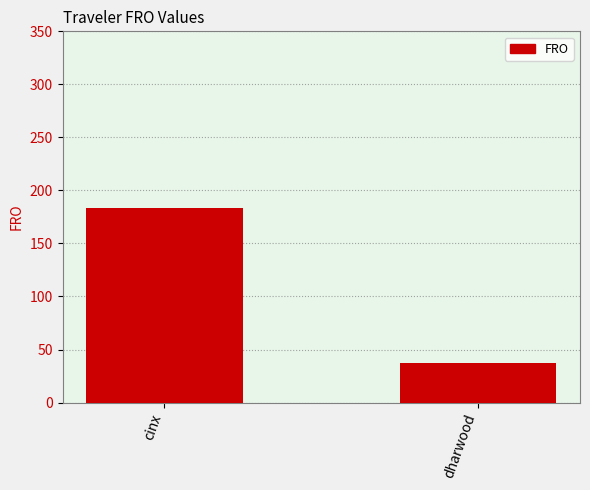

What is the difference between the values at cinx and dharwood?

146.2